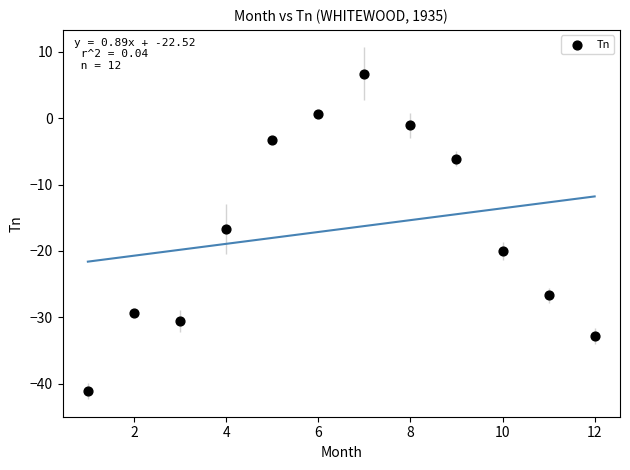

What is the average X value?

6.5